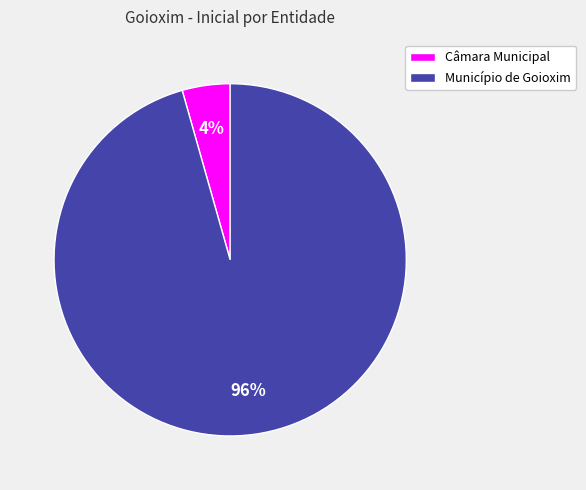

Which has a higher value, Município de Goioxim or Câmara Municipal?

Município de Goioxim